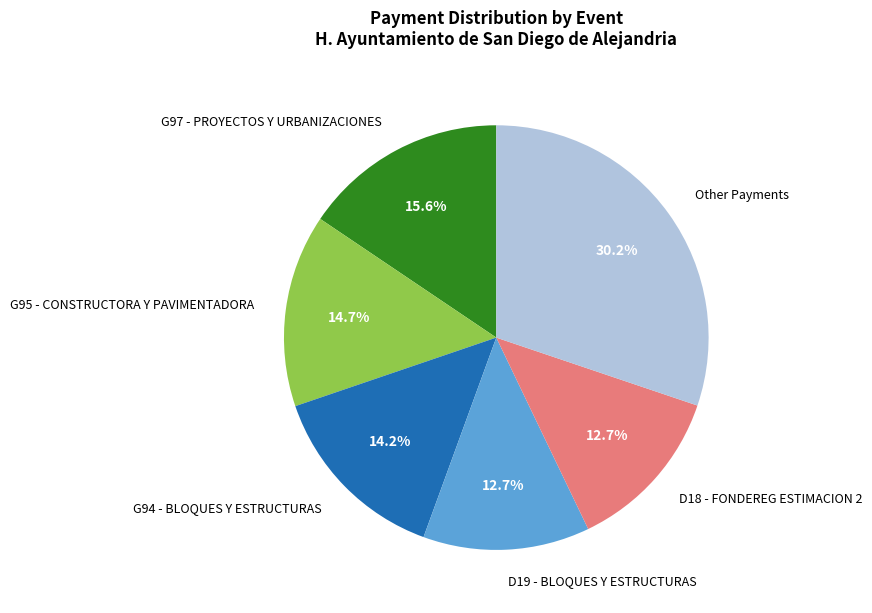

Do G95 - CONSTRUCTORA Y PAVIMENTADORA and G97 - PROYECTOS Y URBANIZACIONES together represent more than half of the pie?

No